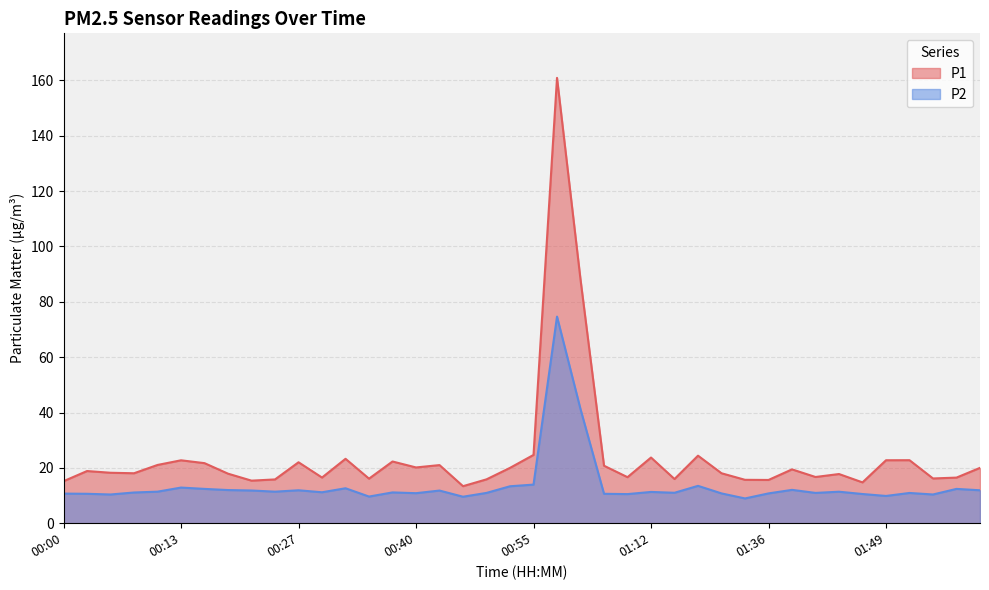

True or false: P1 and P2 cross at least once.

False